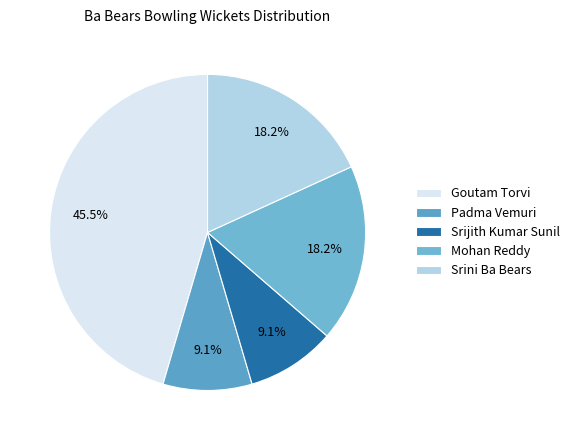

To the nearest percent, what portion does Mohan Reddy represent?

18%